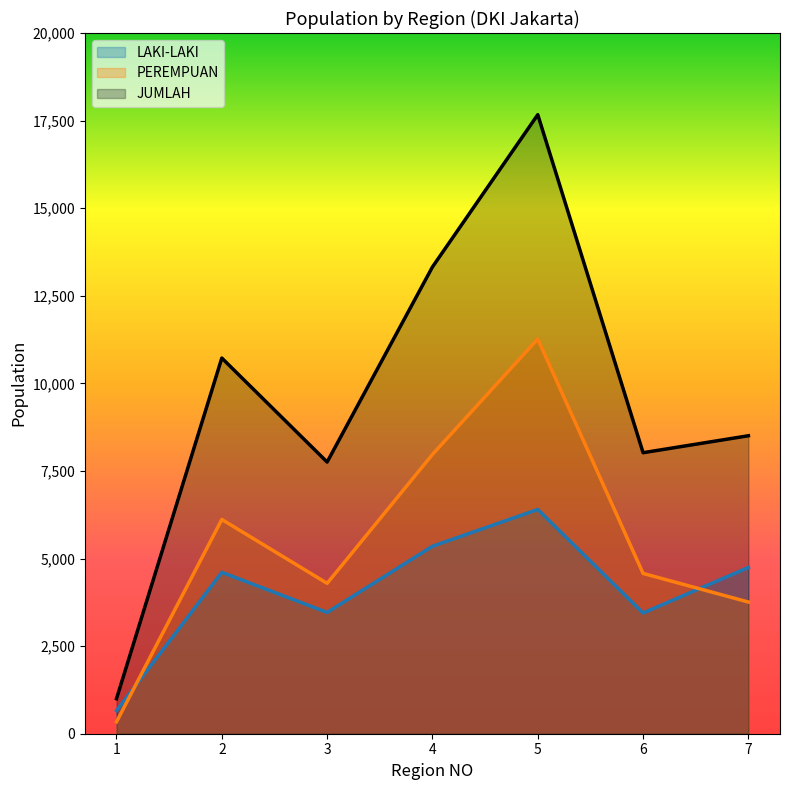

True or false: JUMLAH and LAKI-LAKI intersect in this chart.

False